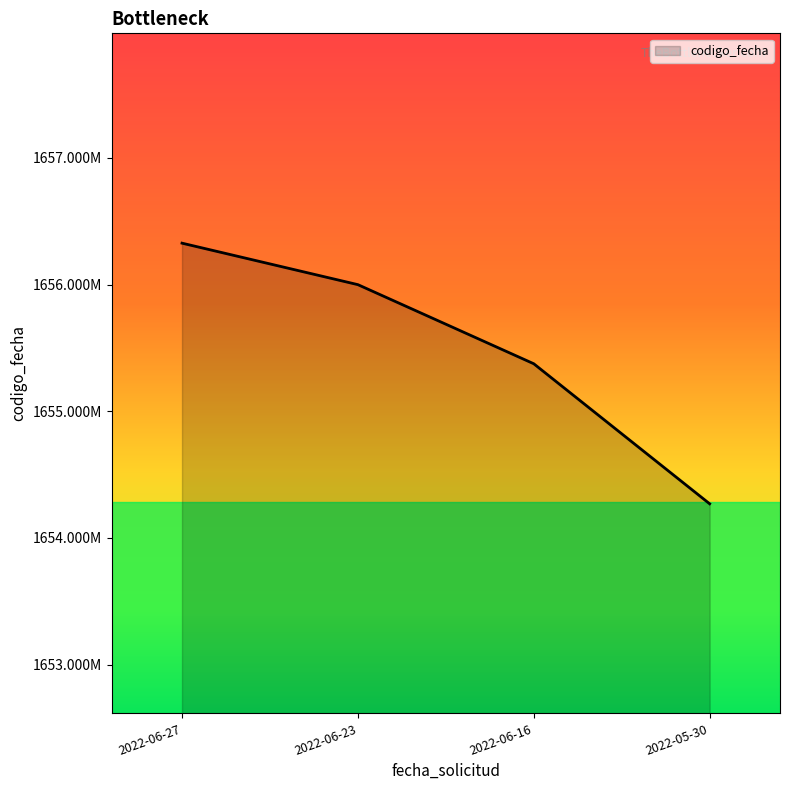

At which label does the data first exceed 1655999292?

2022-06-27